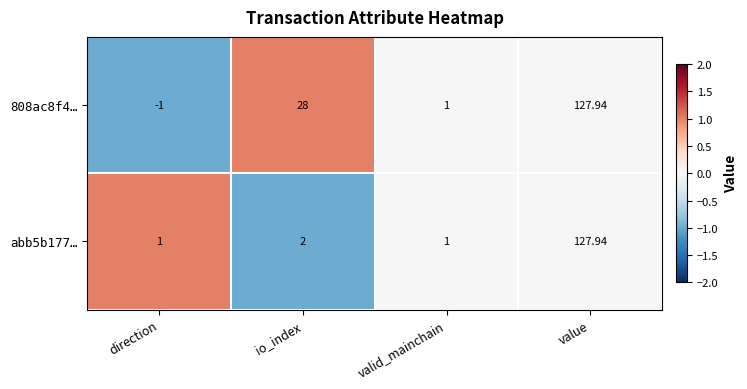

How many values in 808ac8f4… are above zero?

3